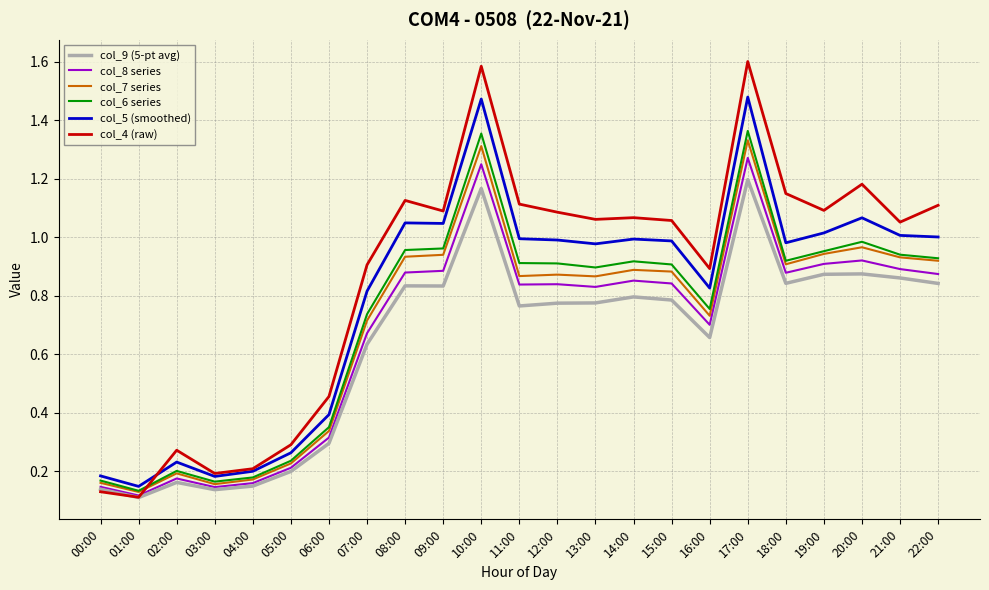

Which series has the largest range (max minus min)?

col_4 (raw)